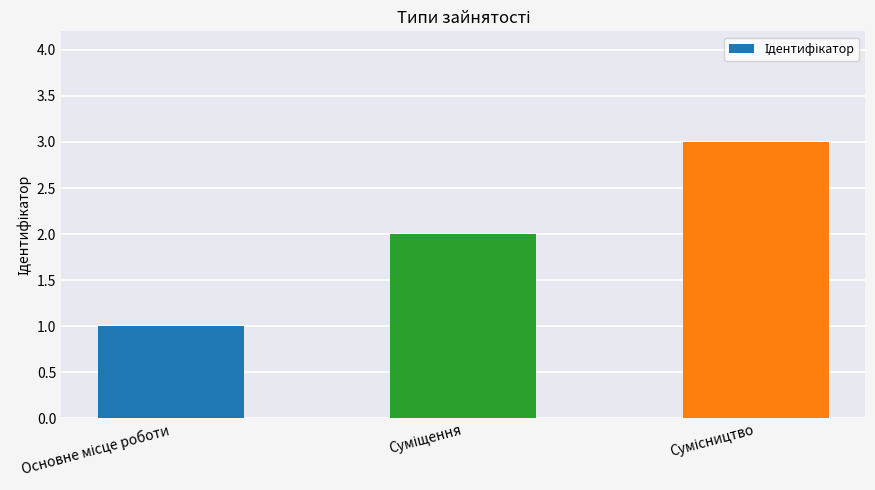

What is the minimum value shown in the chart?

1